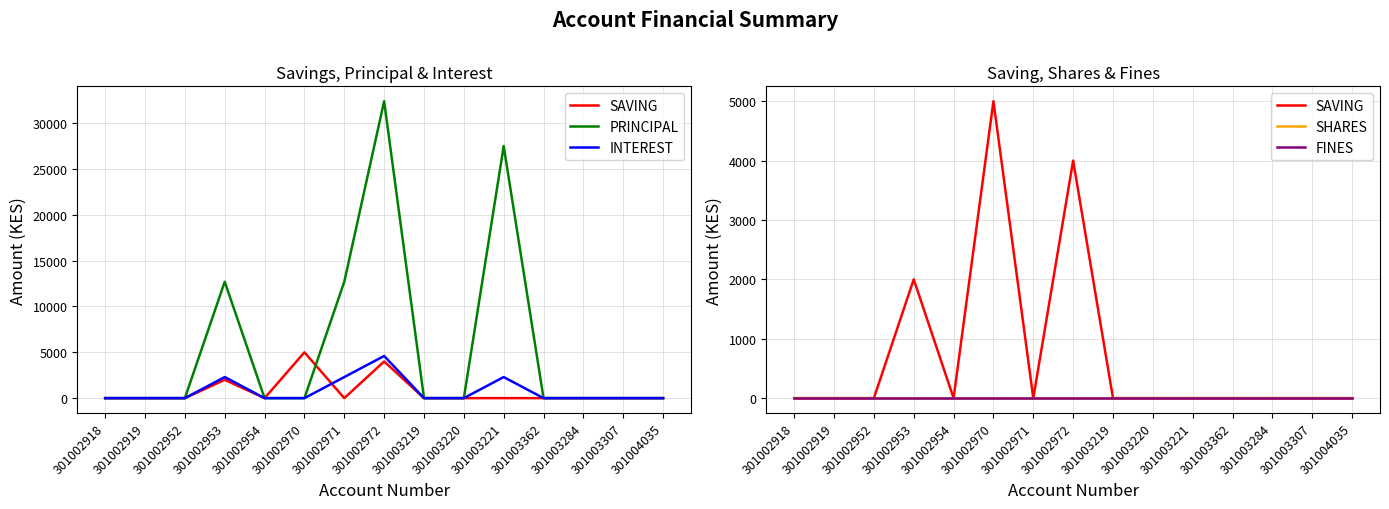

Rank the categories by FINES value from lowest to highest.

301002918, 301002919, 301002952, 301002953, 301002954, 301002970, 301002971, 301002972, 301003219, 301003220, 301003221, 301003362, 301003284, 301003307, 301004035